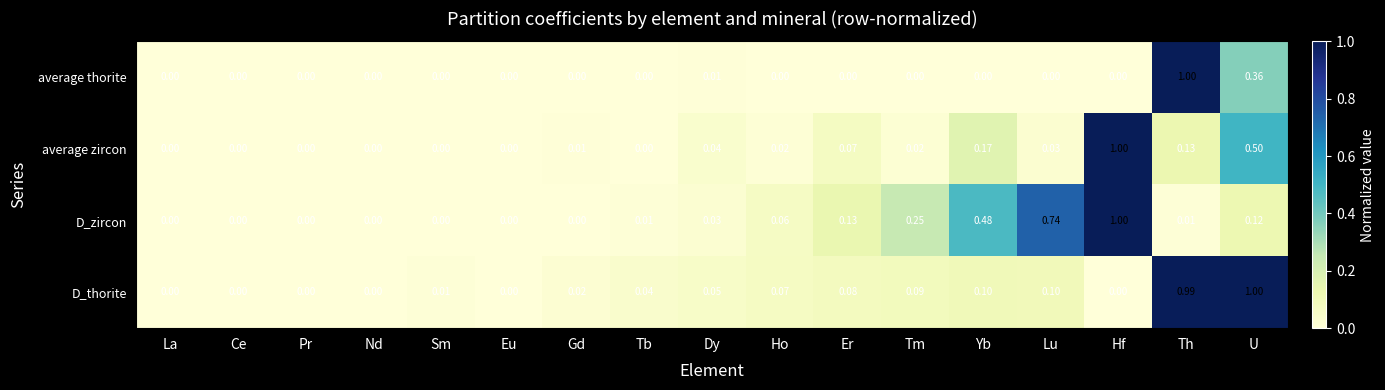

What is the total value across all series at Lu?

0.9